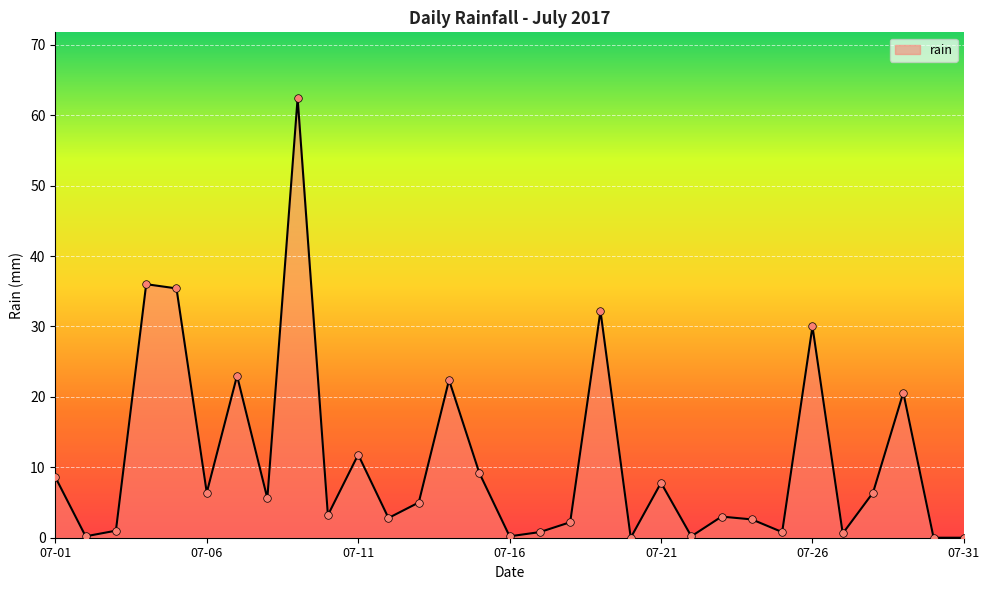

What is the maximum value shown in the chart?

62.4